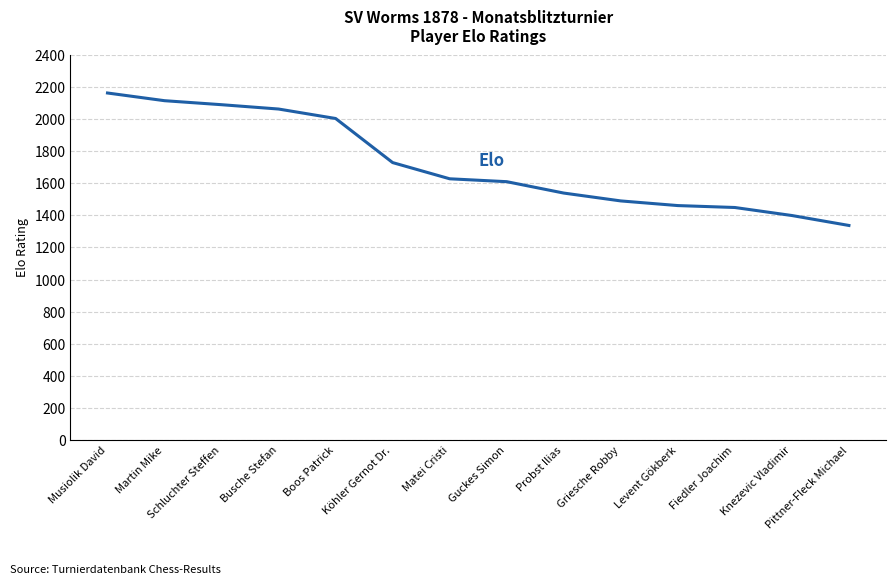

What is the difference between the maximum and minimum values?

826